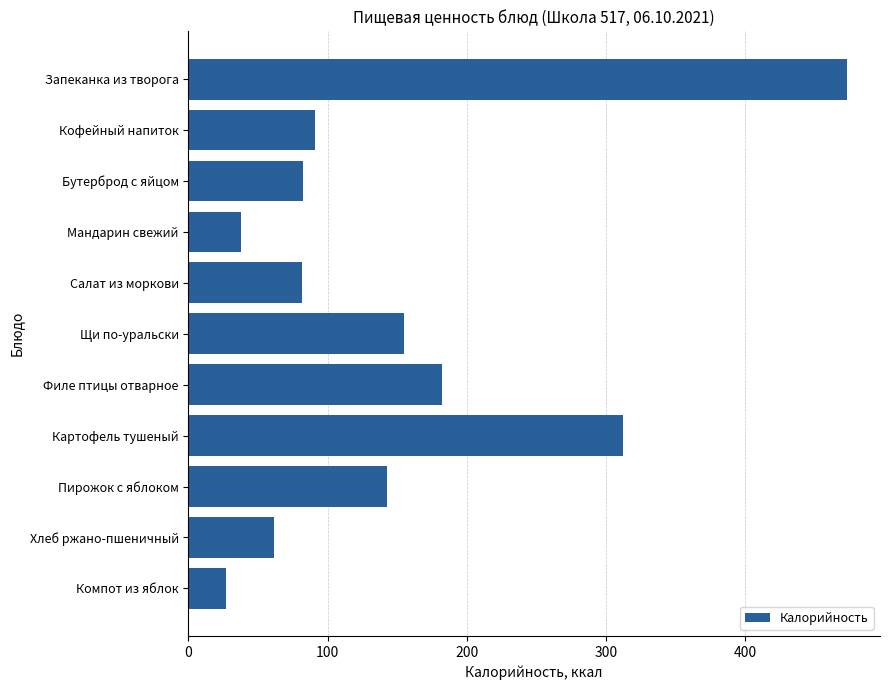

How many bars are there in total?

11